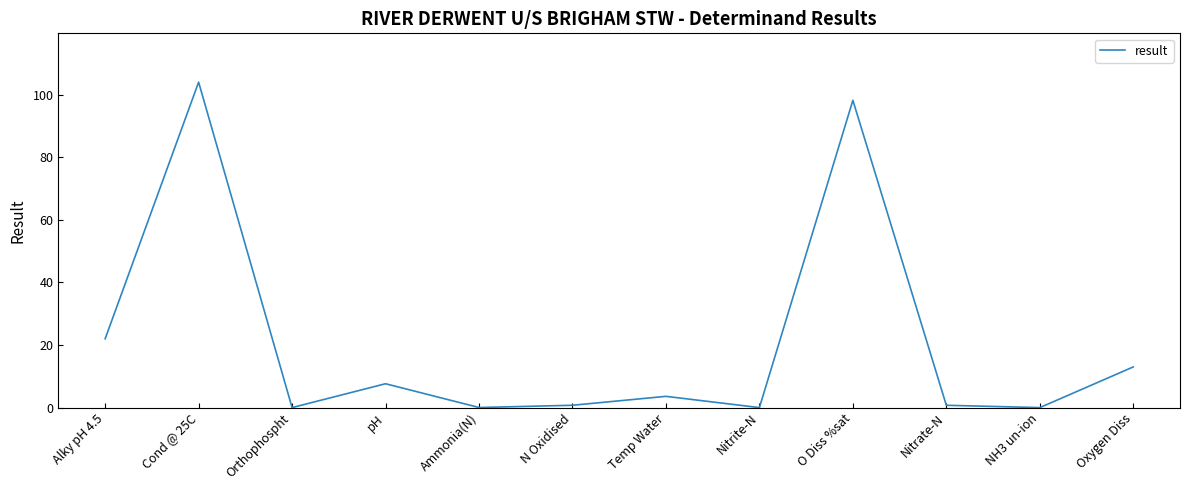

What is the difference between the maximum and minimum values?

104.0